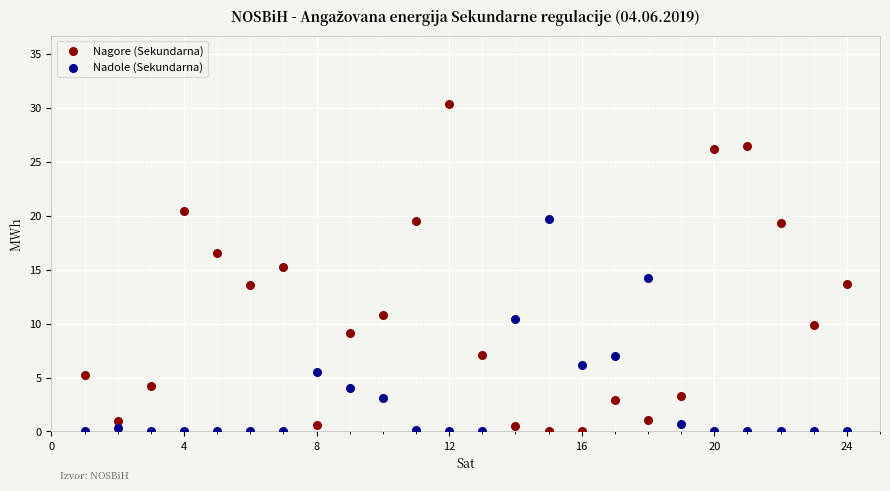

Which series has the largest Y range (max minus min)?

Nagore (Sekundarna)